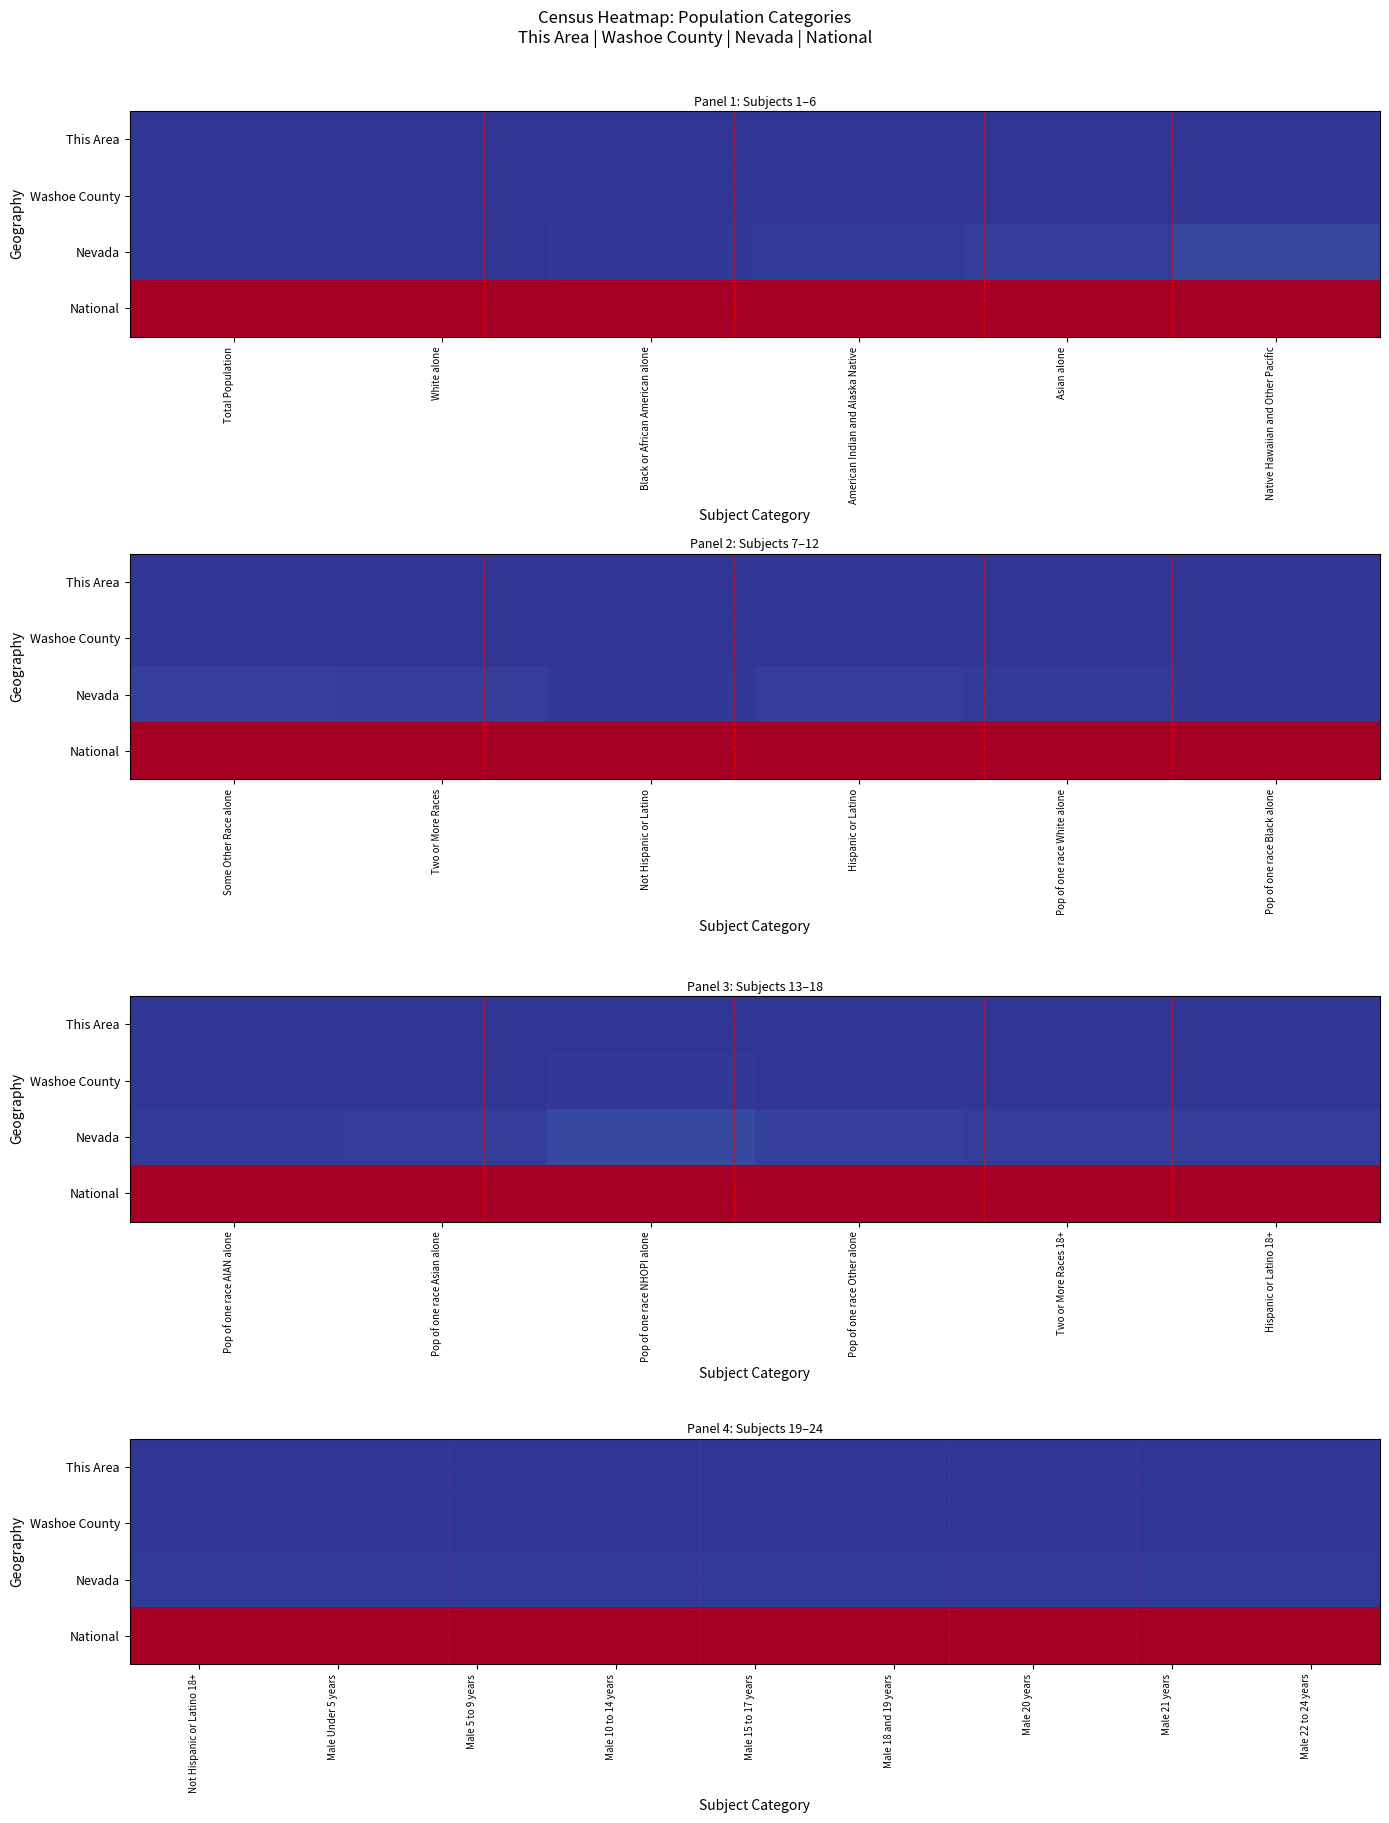

At which label does National reach its minimum?

Not Hispanic or Latino 18+